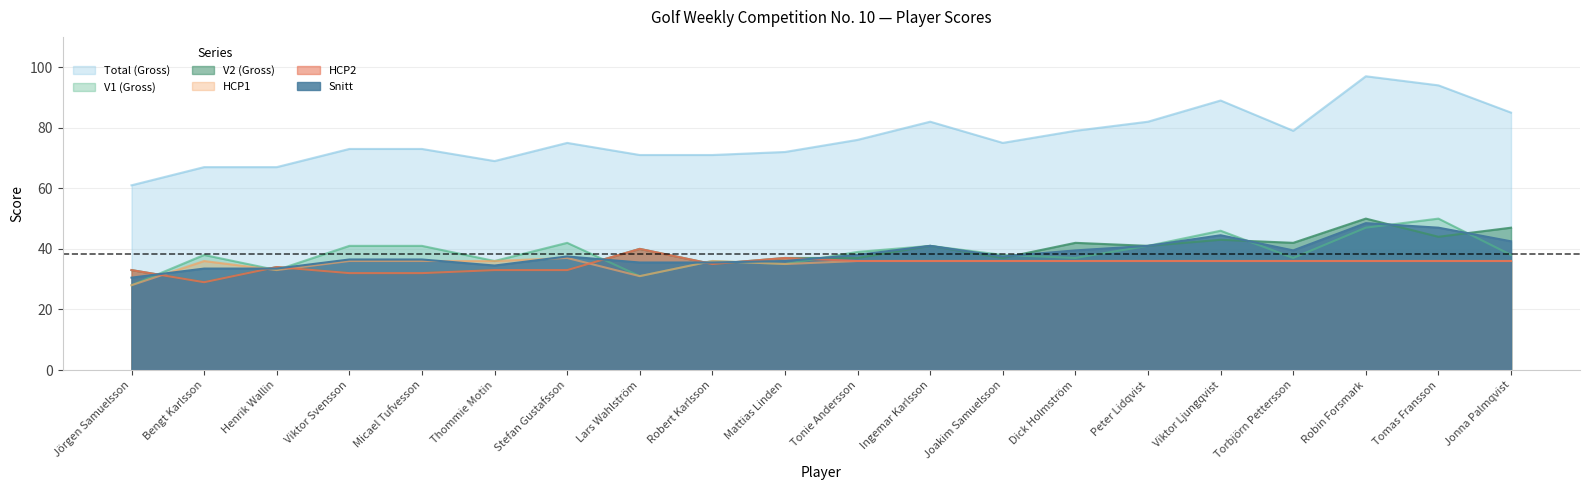

What is the lowest value of the V1 (Gross) series?

28.0